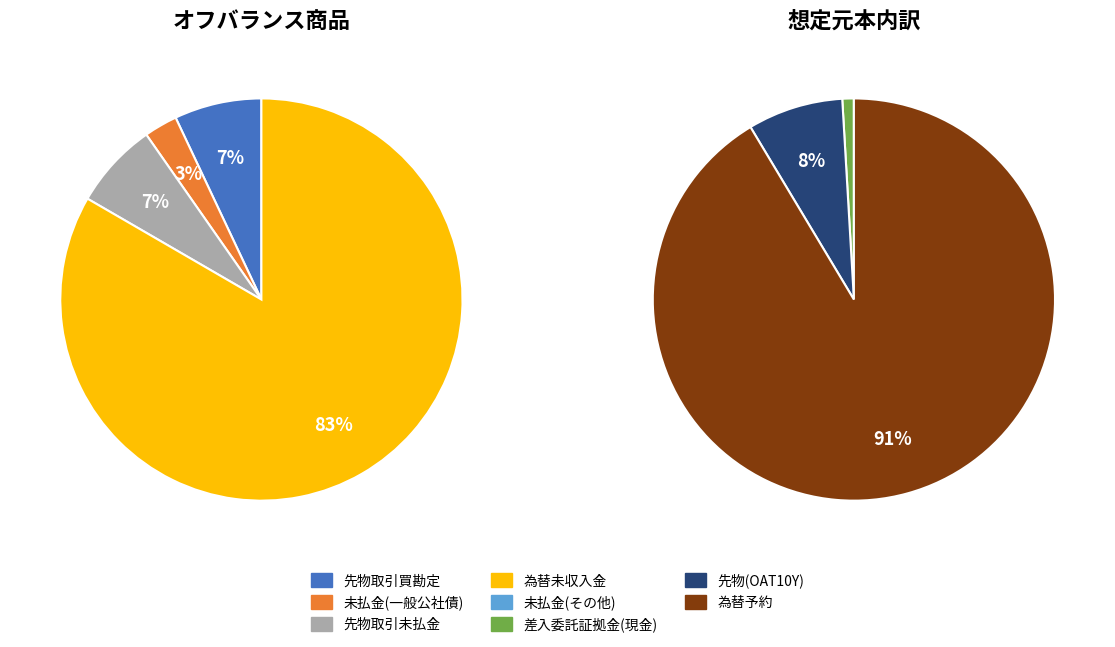

Which category has the biggest portion of the pie?

為替未収入金